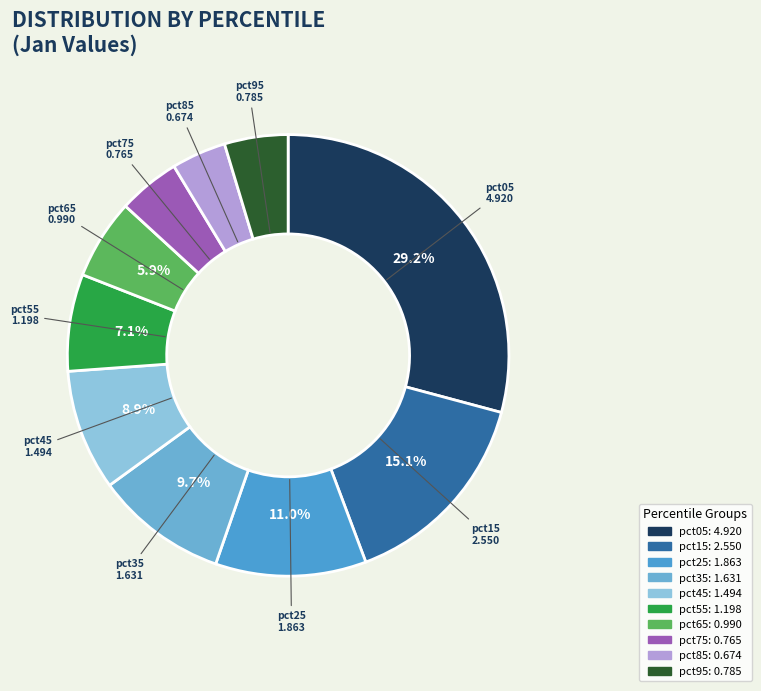

Do pct05 and pct65 together represent more than half of the pie?

No